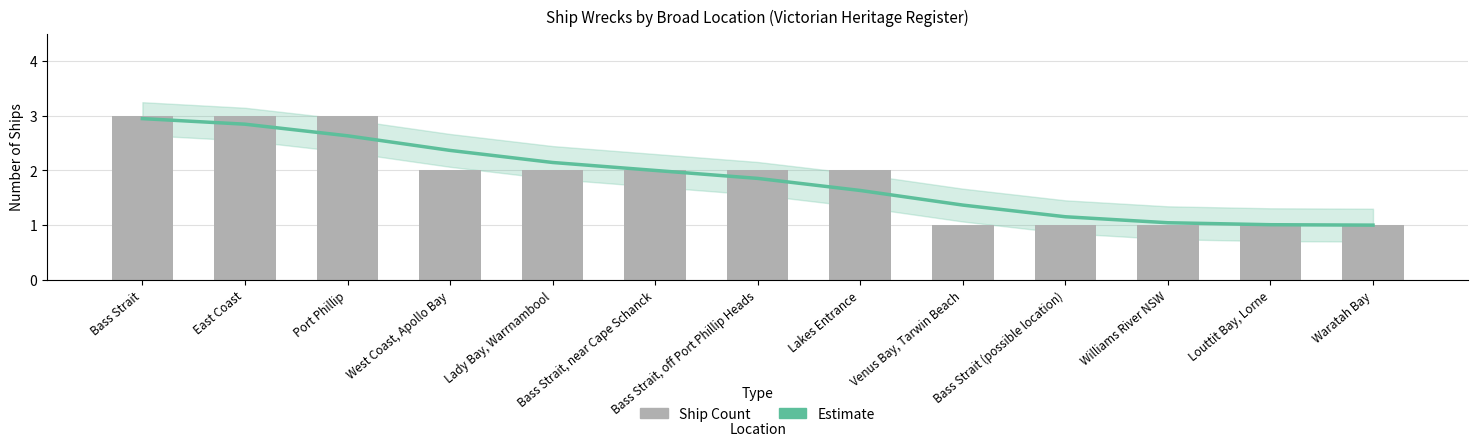

What is the value of the Ship Count bar at the 4th from the left?

2.0